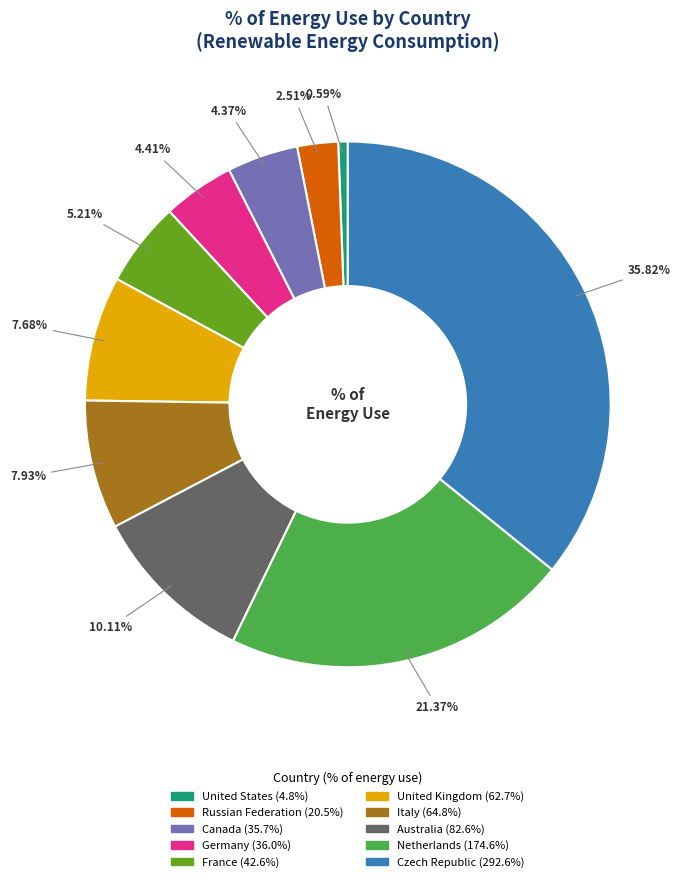

To the nearest percent, what is the average slice percentage?

10%